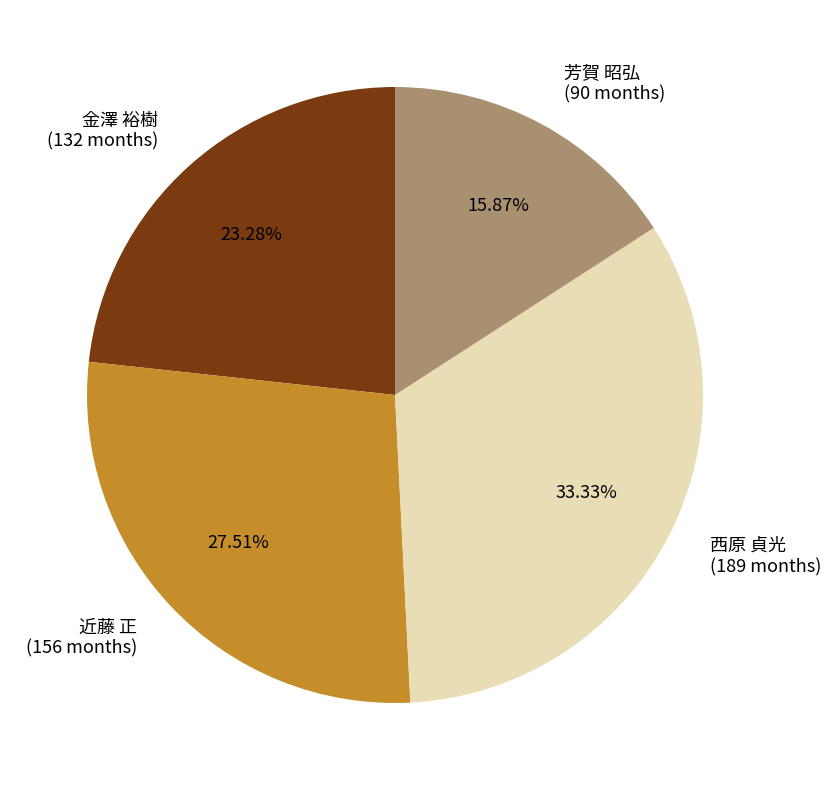

Does 金澤 裕樹 (132 months) represent more than half of the total?

No